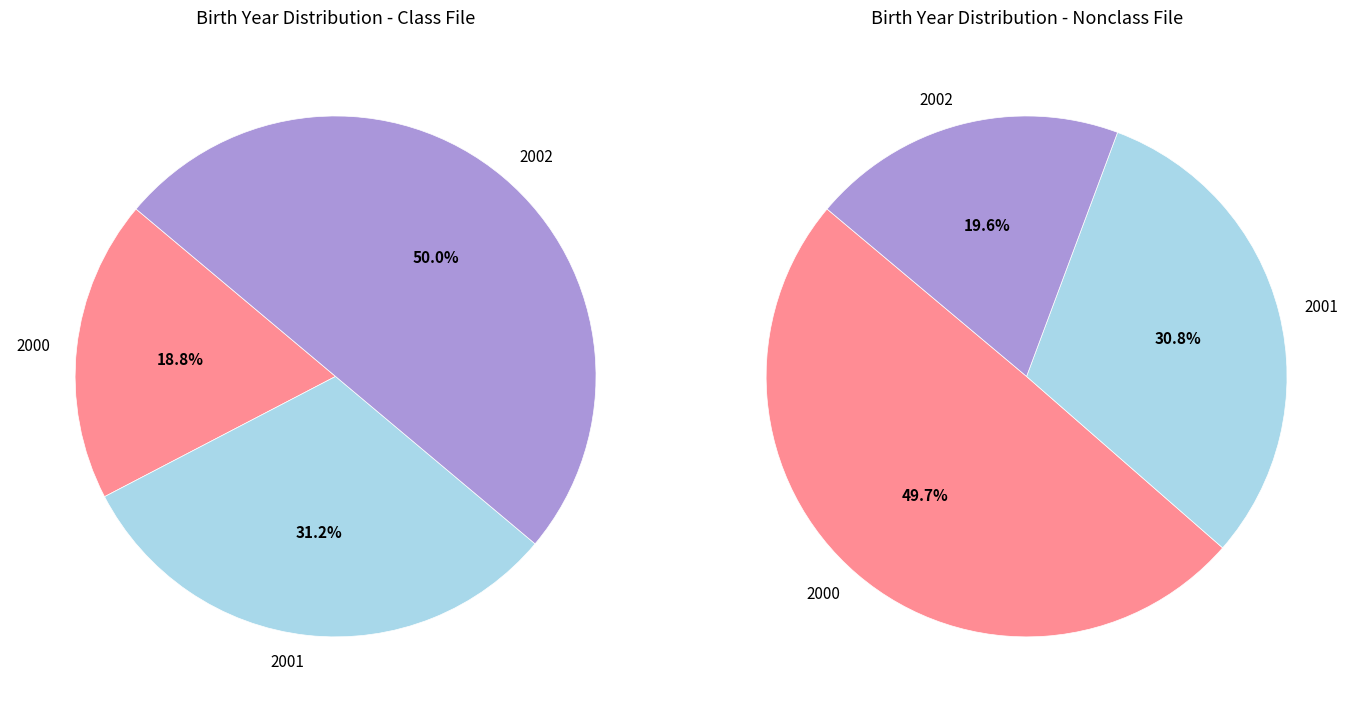

What percentage is the 2000 slice, to the nearest percent?

19%